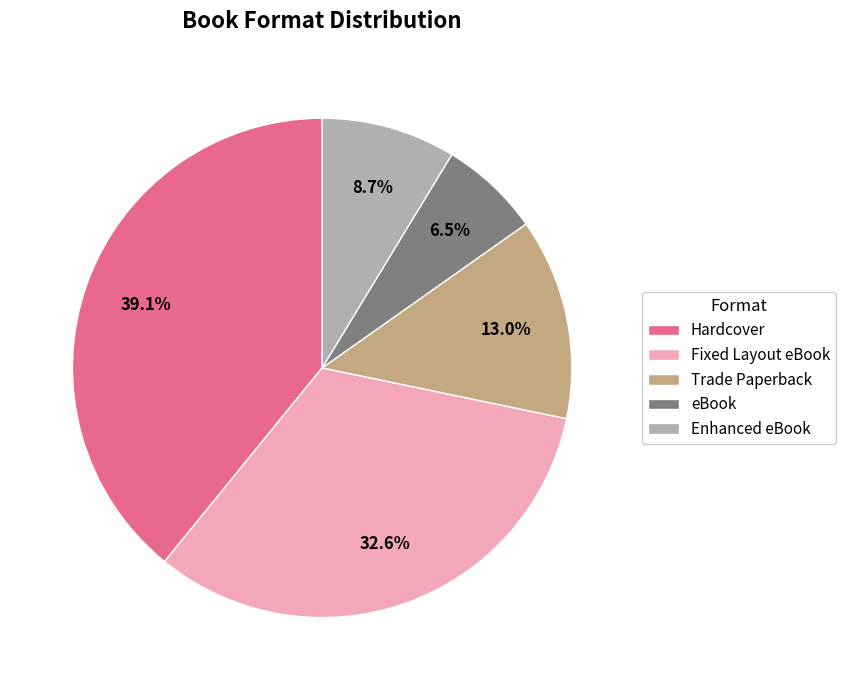

Is it true that Trade Paperback is 13% of the pie?

True